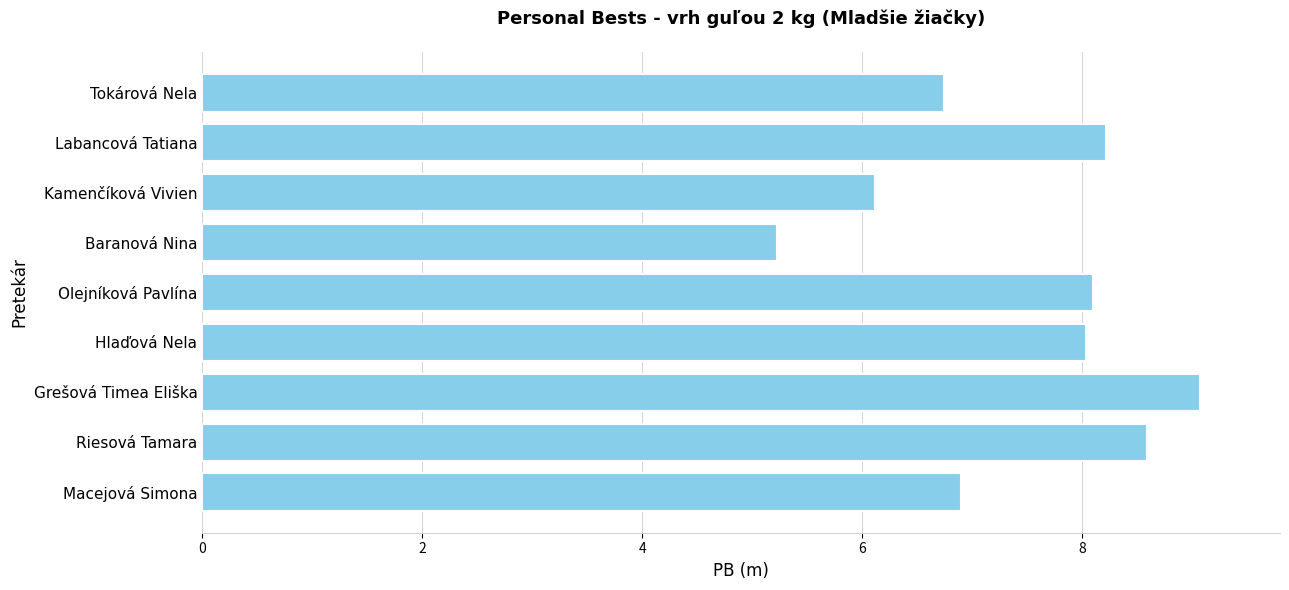

Which label corresponds to the largest value in the chart?

Grešová Timea Eliška